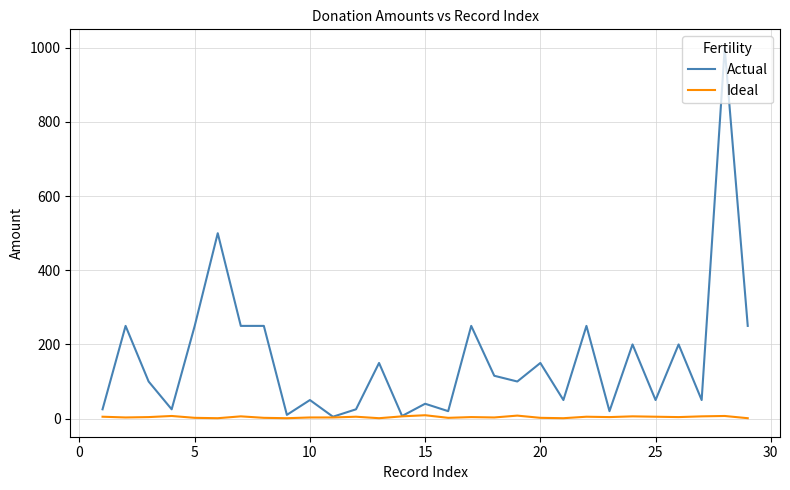

Which series has the widest spread of values?

Actual